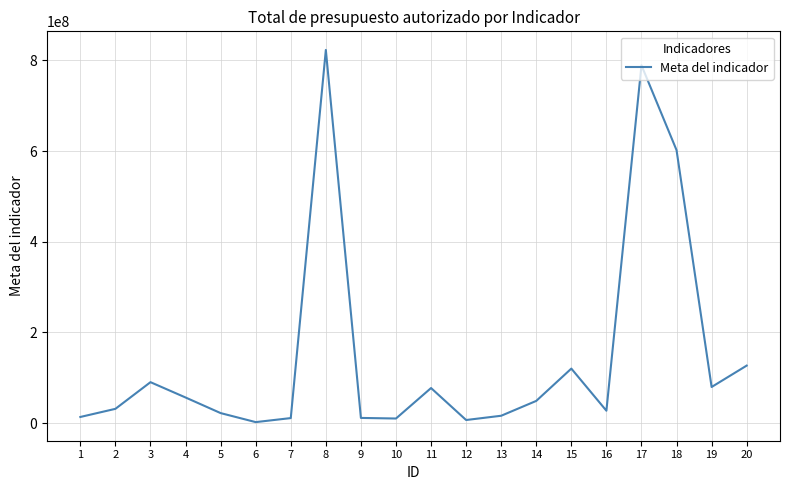

What is the difference between the second highest and second lowest values?

782547904.9